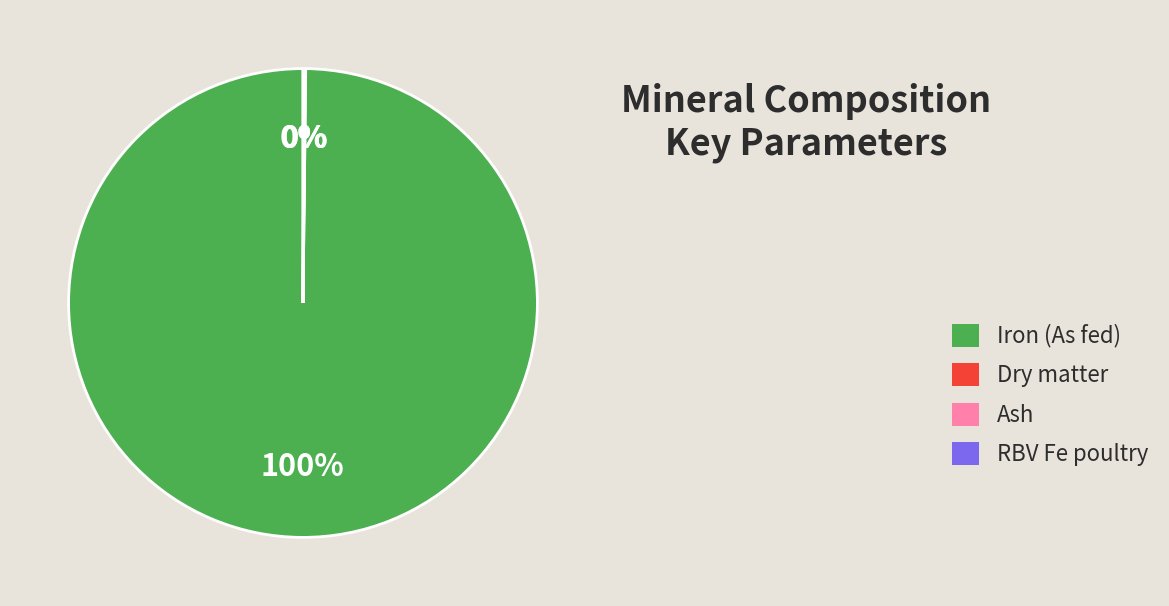

Approximately how many times larger is the value at Iron (As fed) compared to RBV Fe poultry?

1476.8